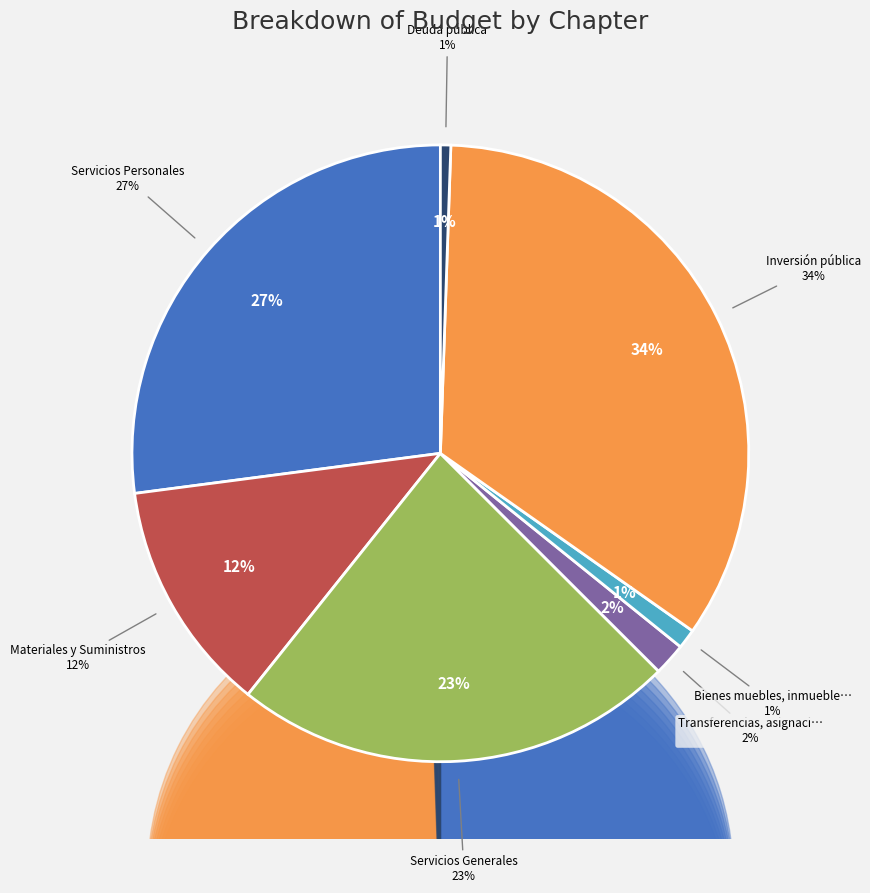

To the nearest percent, what is the combined percentage of Transferencias, asignaciones, subsidios and Servicios Personales?

29%